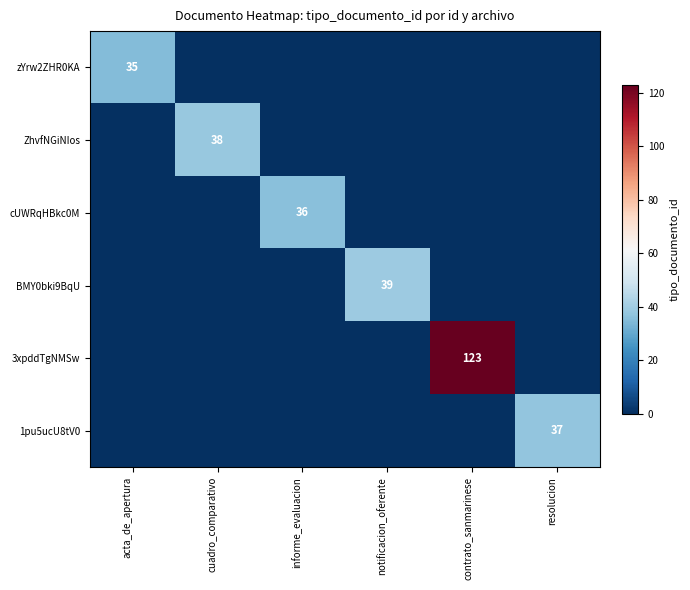

Is it true that 3xpddTgNMSw equals 123 at contrato_sanmarinese?

True